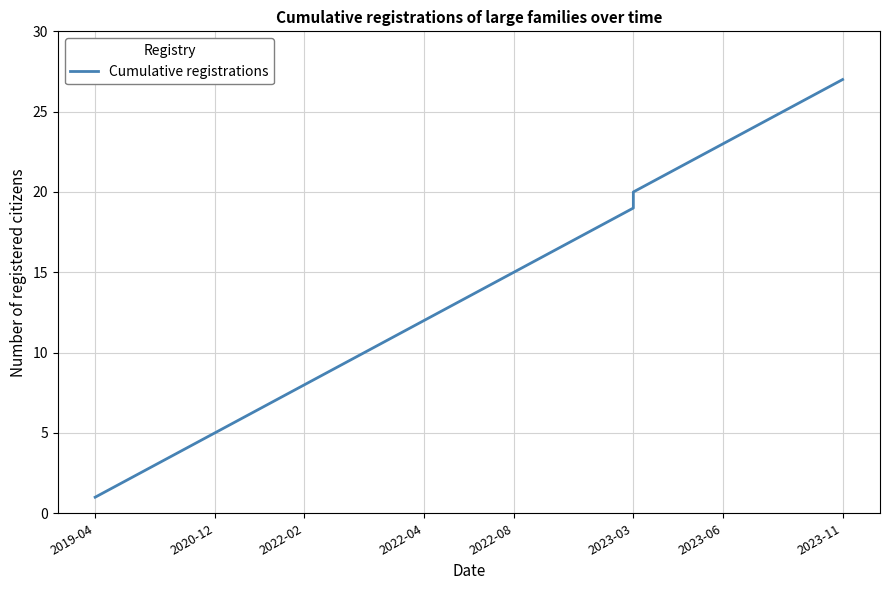

Reading left to right, list all the values displayed in this chart.

1	2	3	4	5	6	7	8	9	10	11	12	13	14	15	16	17	18	19	20	21	22	23	24	25	26	27